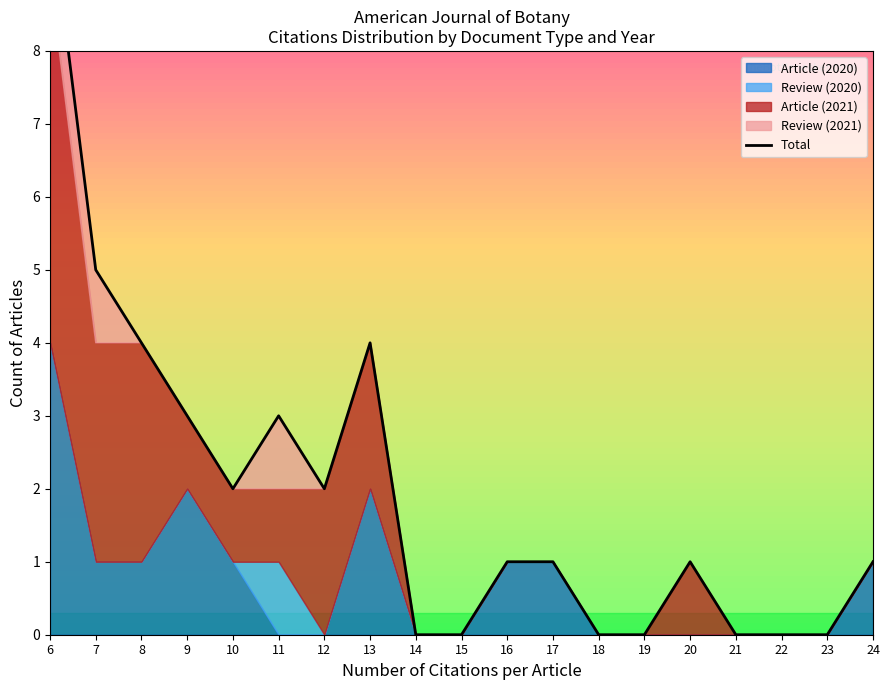

Reading left to right, list all the values displayed in this chart.

6=10	7=5	8=4	9=3	10=2	11=3	12=2	13=4	14=0	15=0	16=1	17=1	18=0	19=0	20=1	21=0	22=0	23=0	24=1